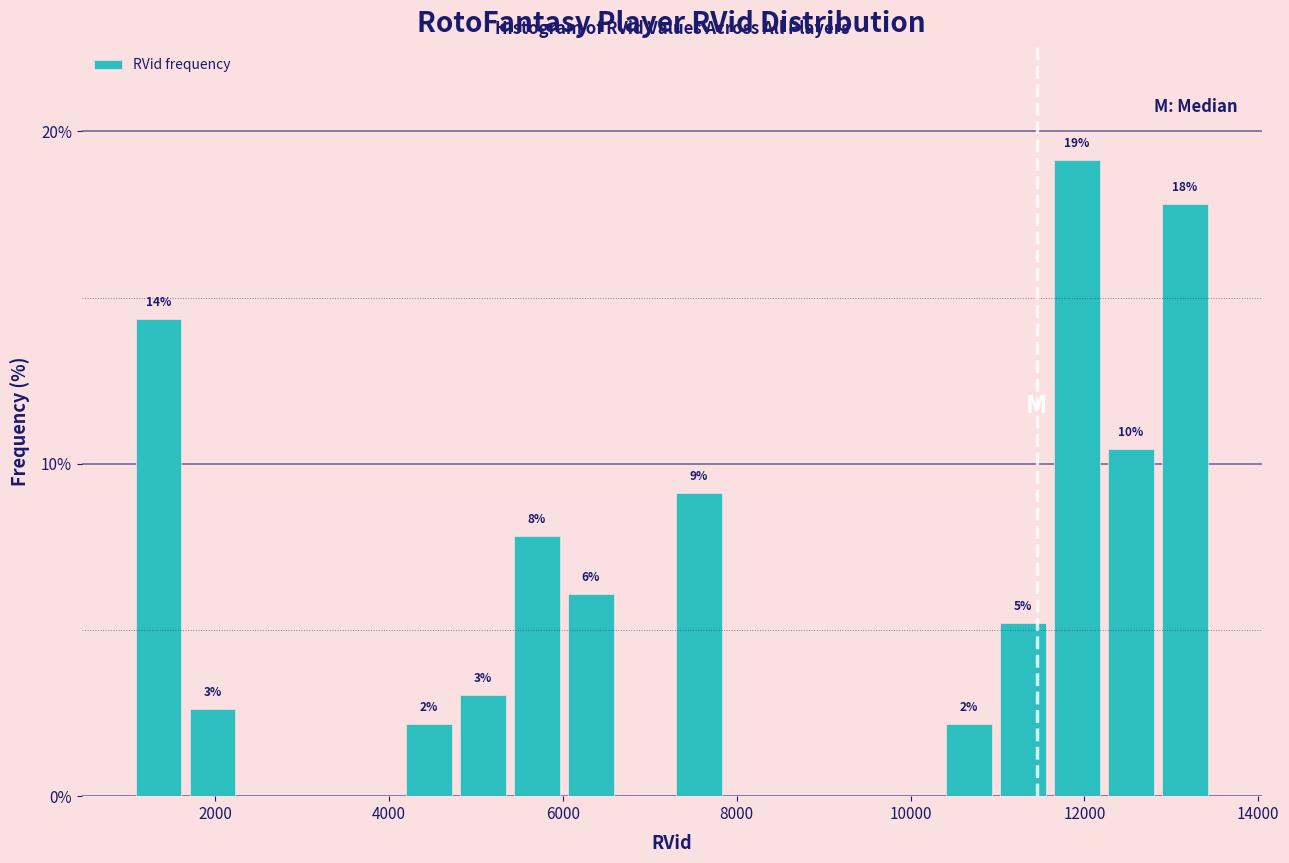

Around what value on the x-axis is the tallest bar? Give the approximate position of its centre, as read against the axis.

12000